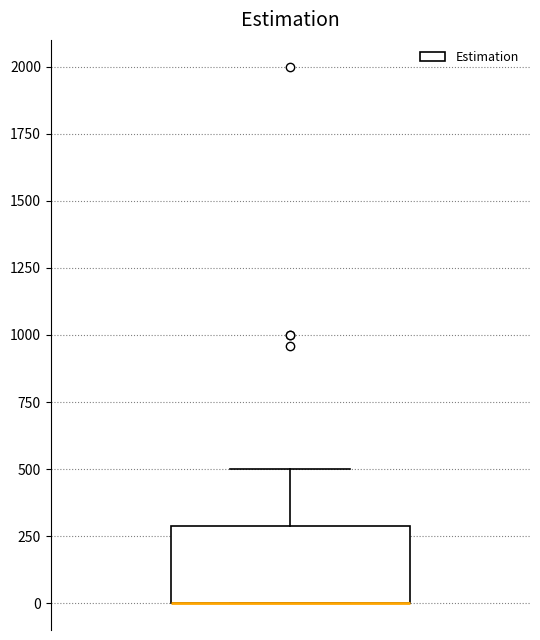

Read this box plot against the y-axis: the position of the median line, the range covered by the box, and the ends of both whiskers. The values are not printed on the chart, so give them approximately, as read against the axis.

median 0 (drawn on the box's lower edge), box 0 to 300, whiskers 0 to 500